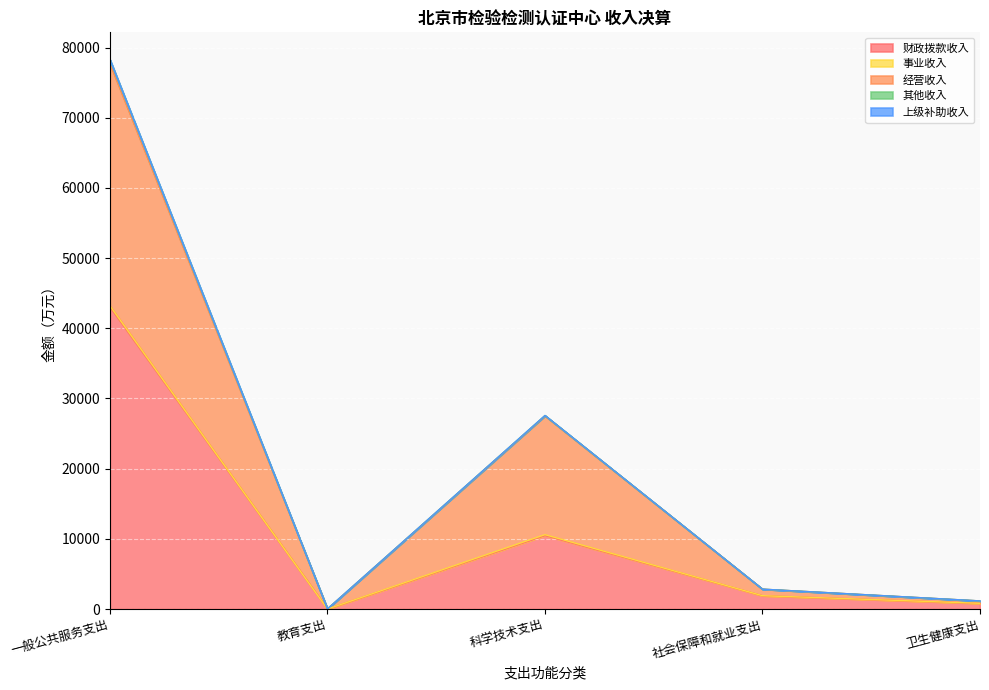

What position from the left is 教育支出?

2